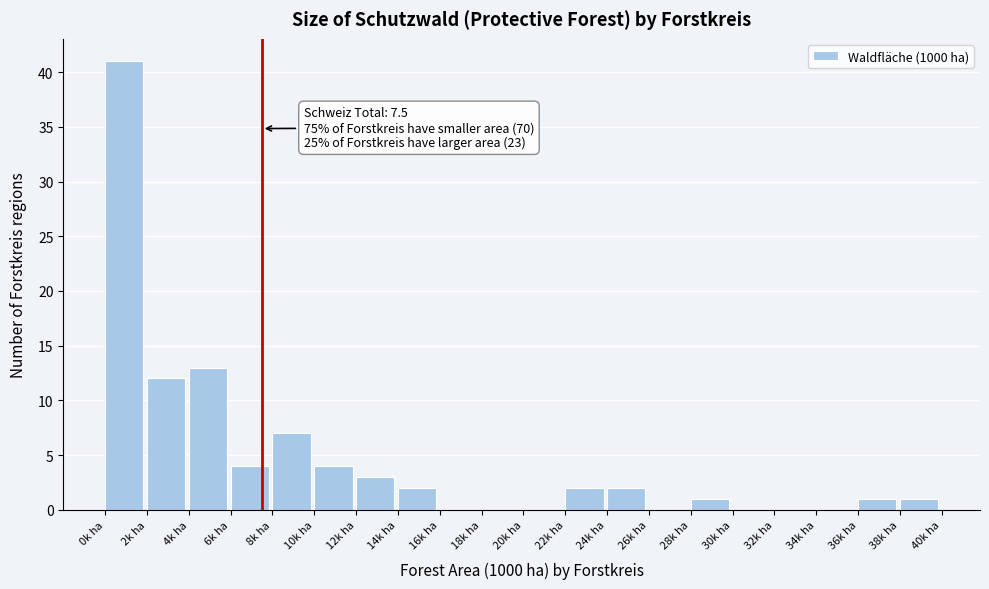

Over which range of the x-axis is the bar tallest?

0 to 2